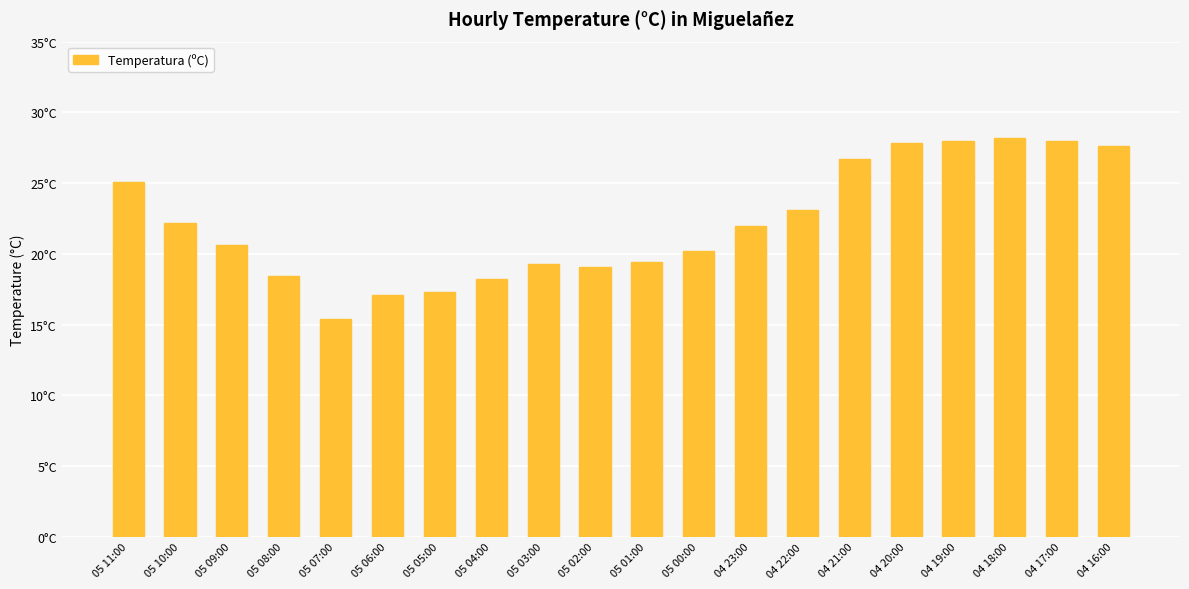

What is the label of the 17th bar from the left?

04 19:00